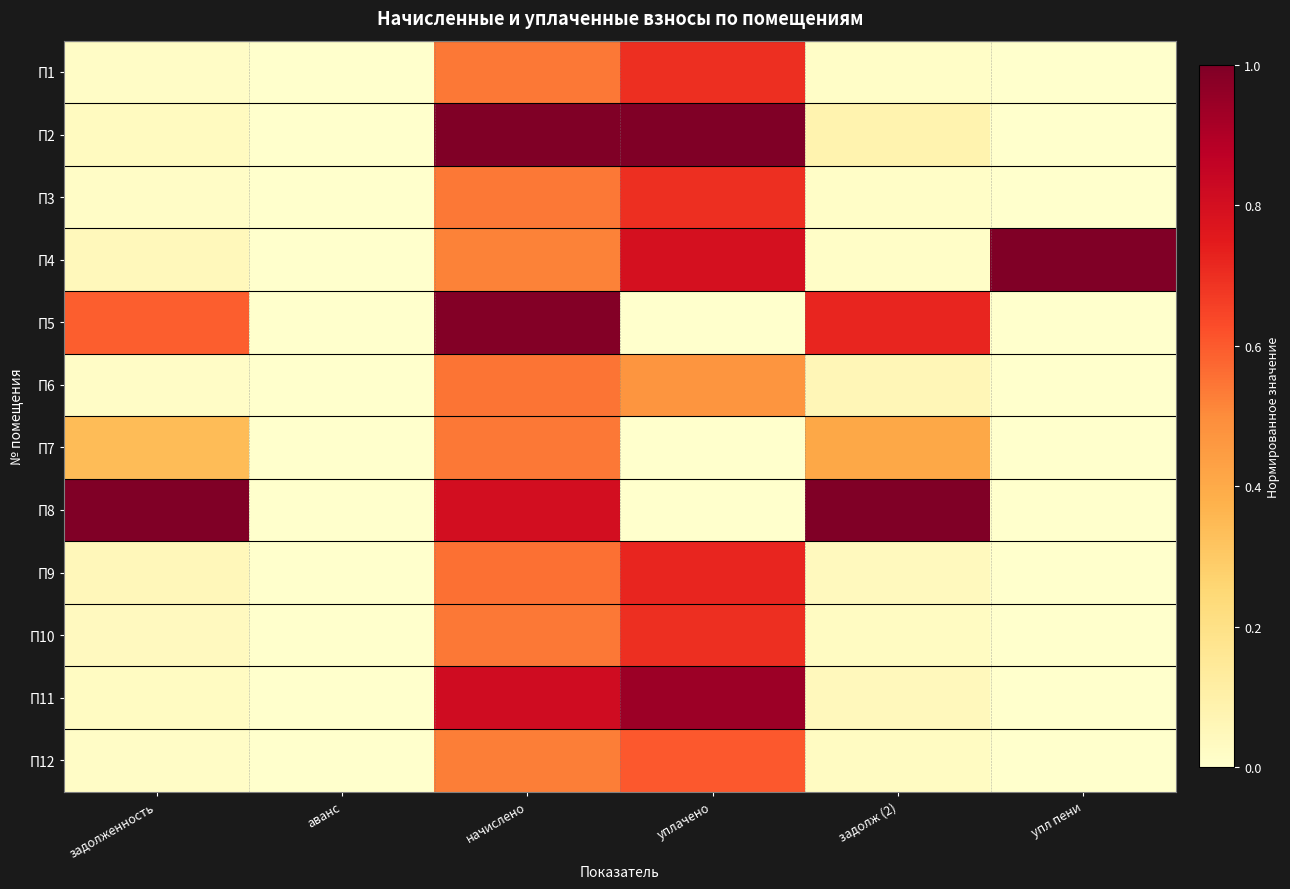

Which series changed the most between задолженность and задолж (2)?

П5